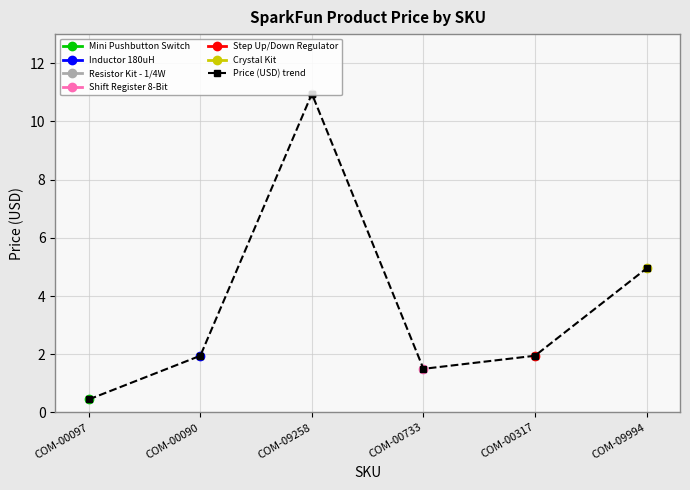

Is it true that the value at COM-00733 is 0.4?

False